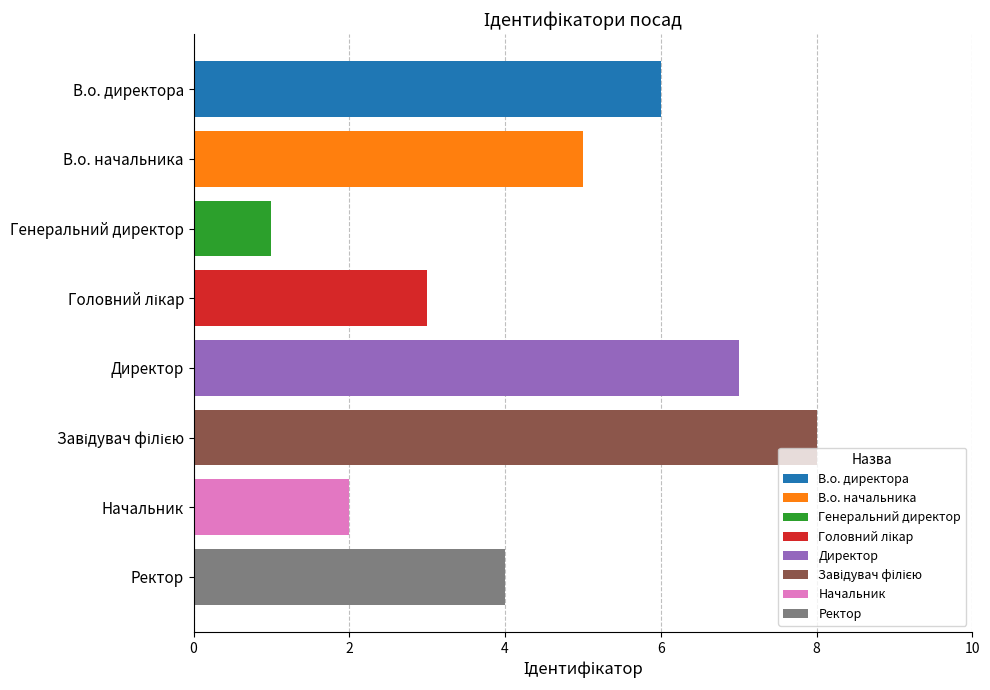

What is the change in value from В.о. начальника to Генеральний директор?

-4